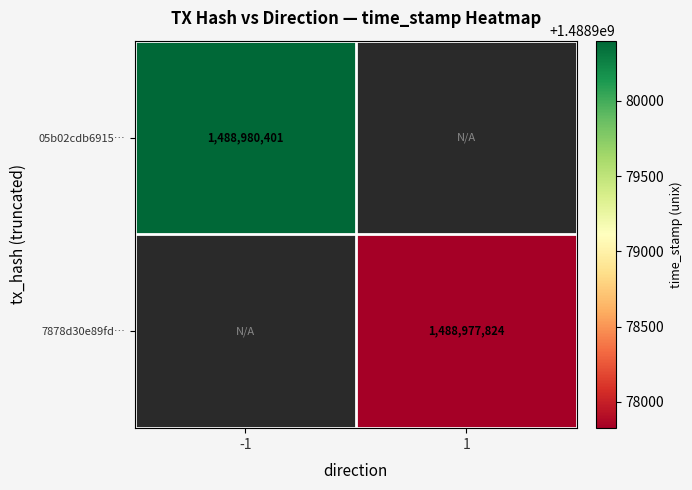

The value of 05b02cdb6915… at -1 is 770082586. True or false?

False